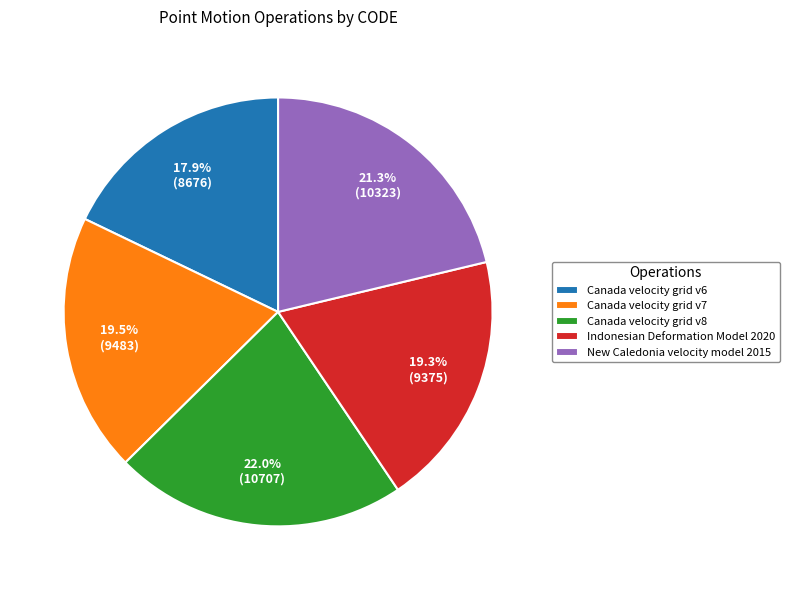

What is the smallest slice in the pie chart?

Canada velocity grid v6